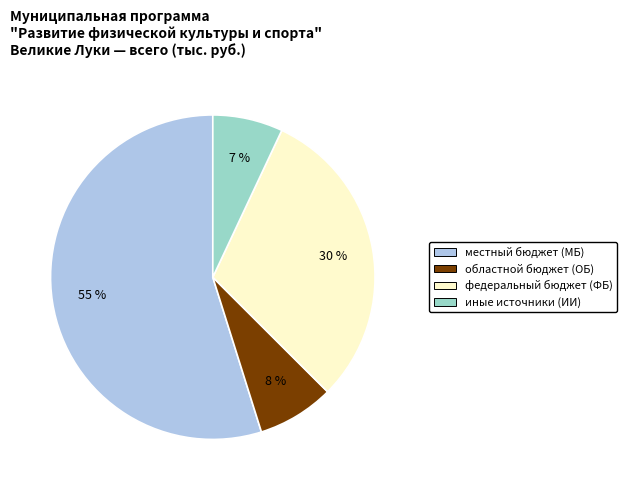

To the nearest percent, what is the difference between the largest and smallest slice percentages?

48%